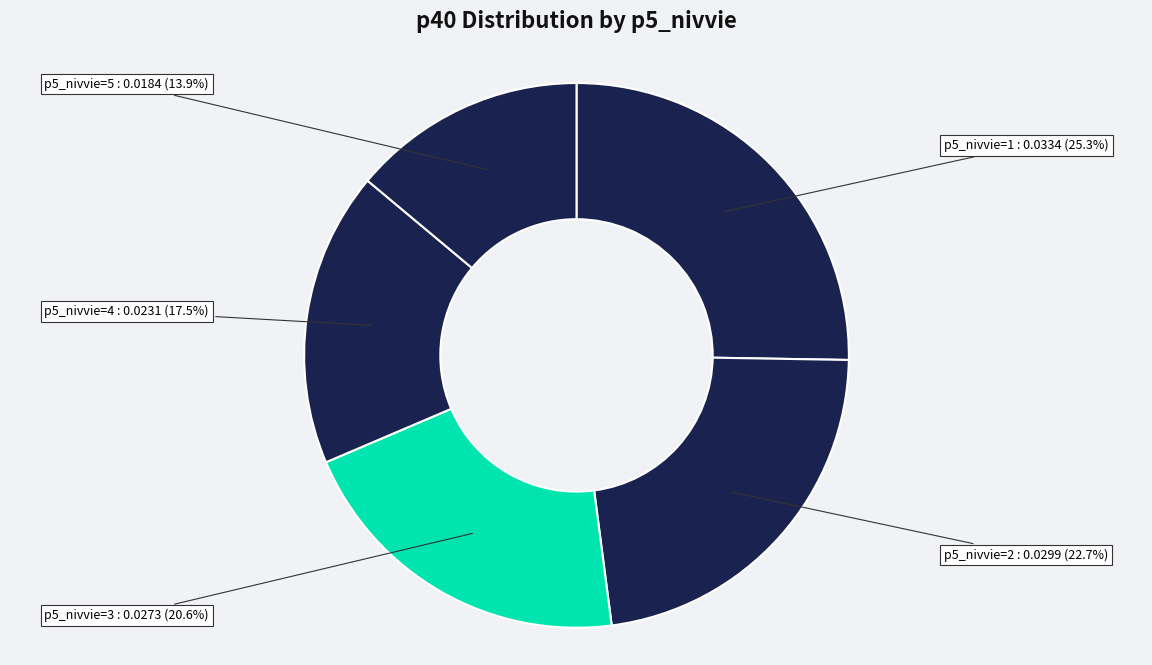

How many segments does this pie chart have?

5